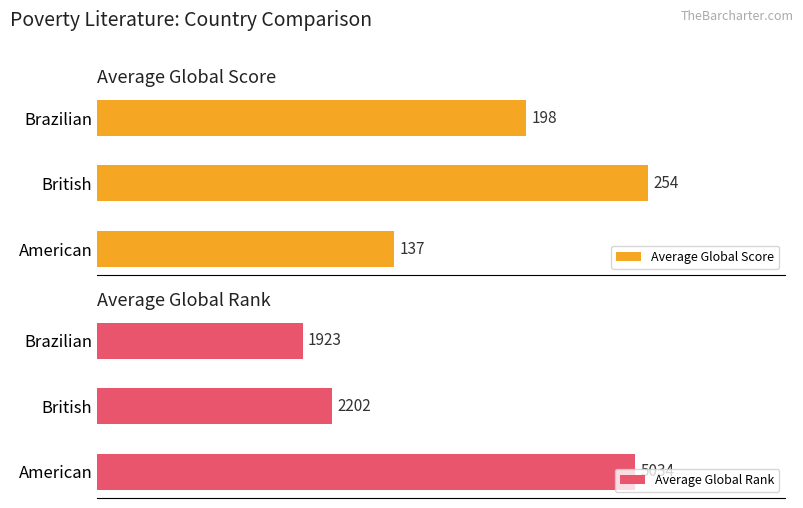

List the series in order of their overall mean, highest first.

Average Global Rank, Average Global Score